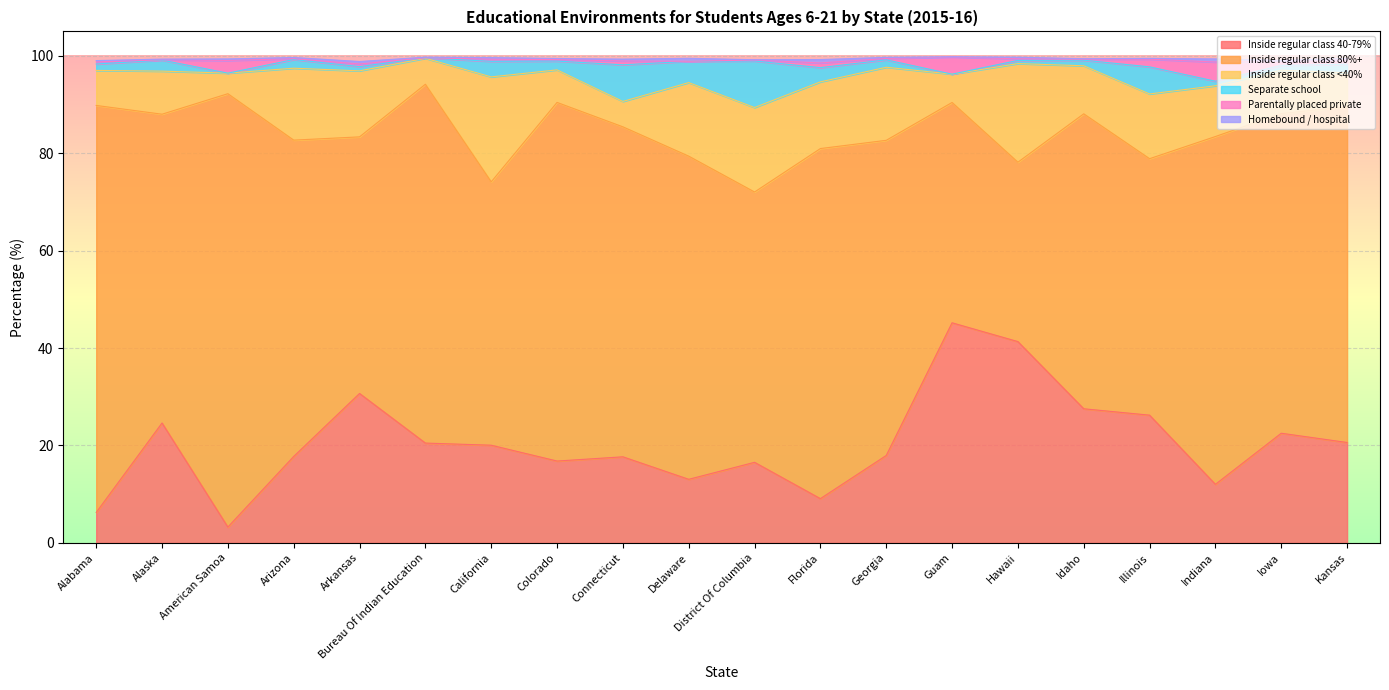

In Inside regular class 40-79%, how many points are lower than both neighbors (excluding endpoints)?

5